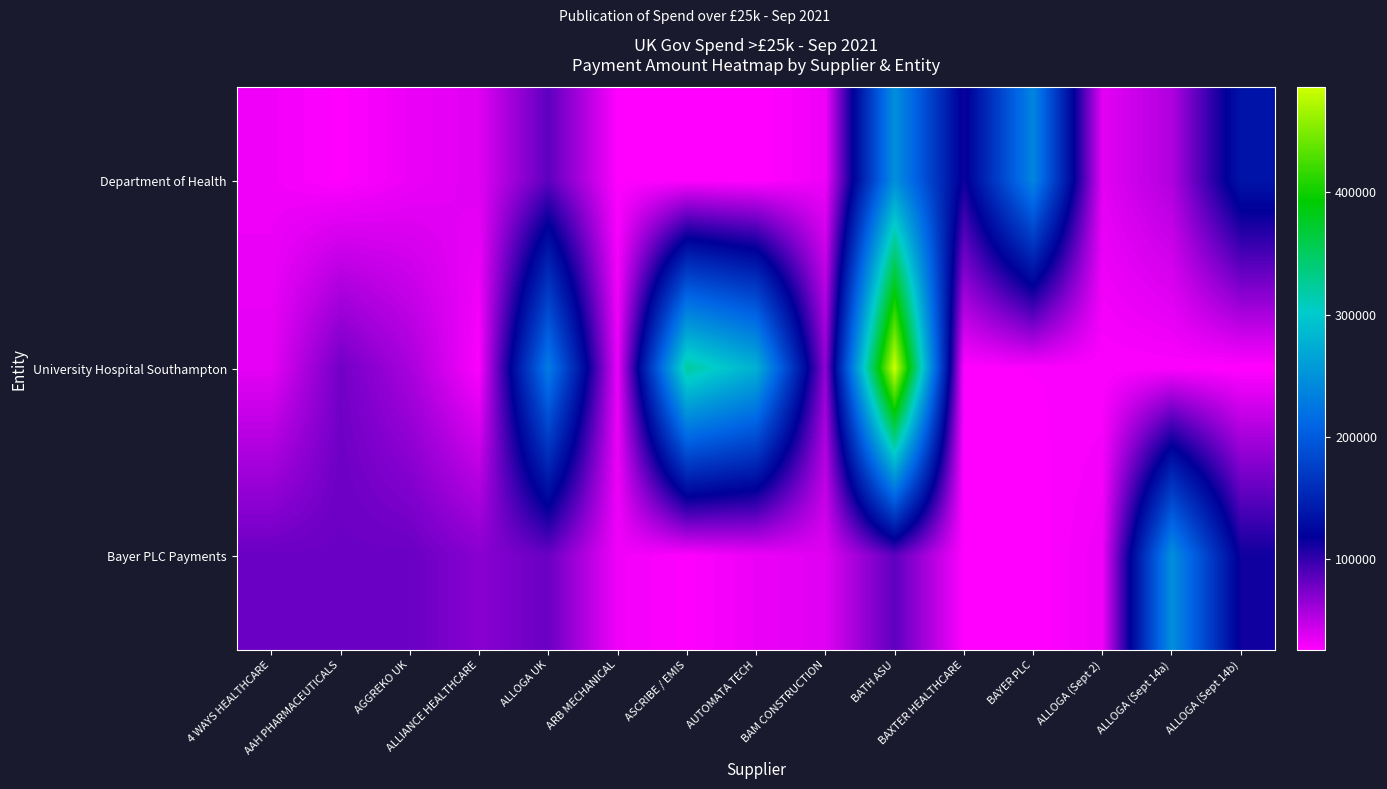

Count the number of categories in the chart.

15